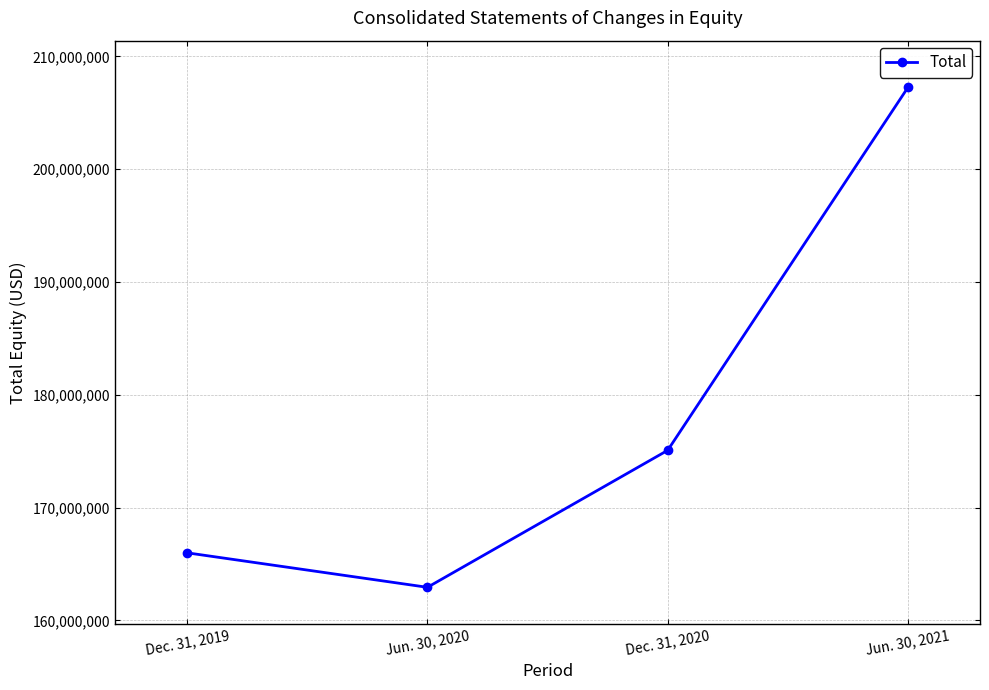

Read the value at Jun. 30, 2021.

207244215